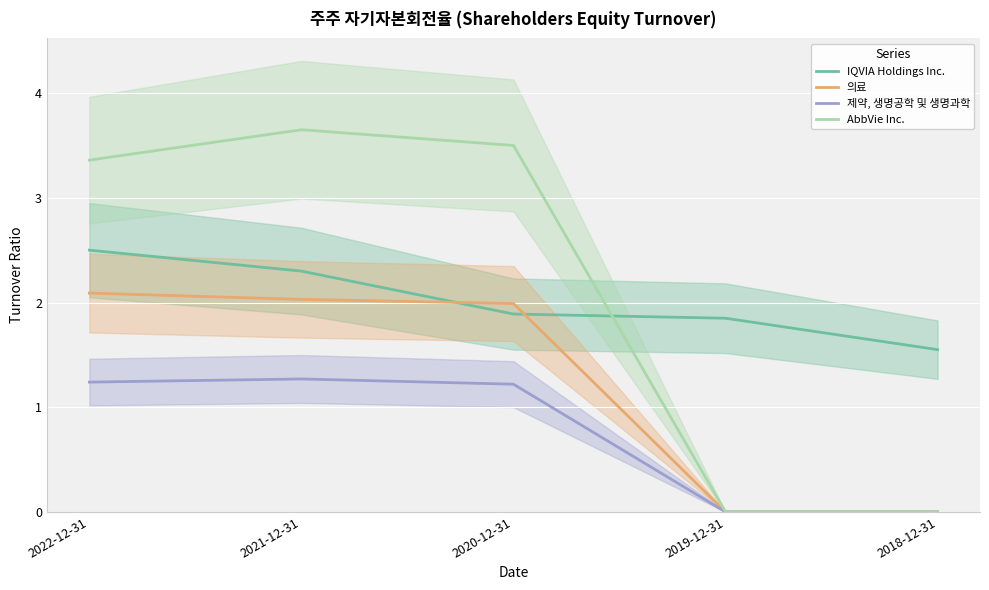

At which label does 제약, 생명공학 및 생명과학 first exceed 1?

2022-12-31